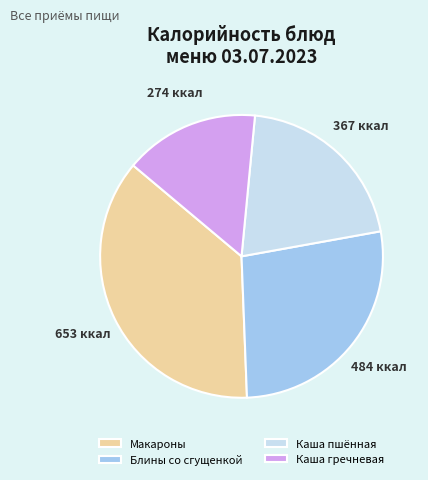

Which has a higher value, Блины со сгущенкой or Каша пшённая?

Блины со сгущенкой